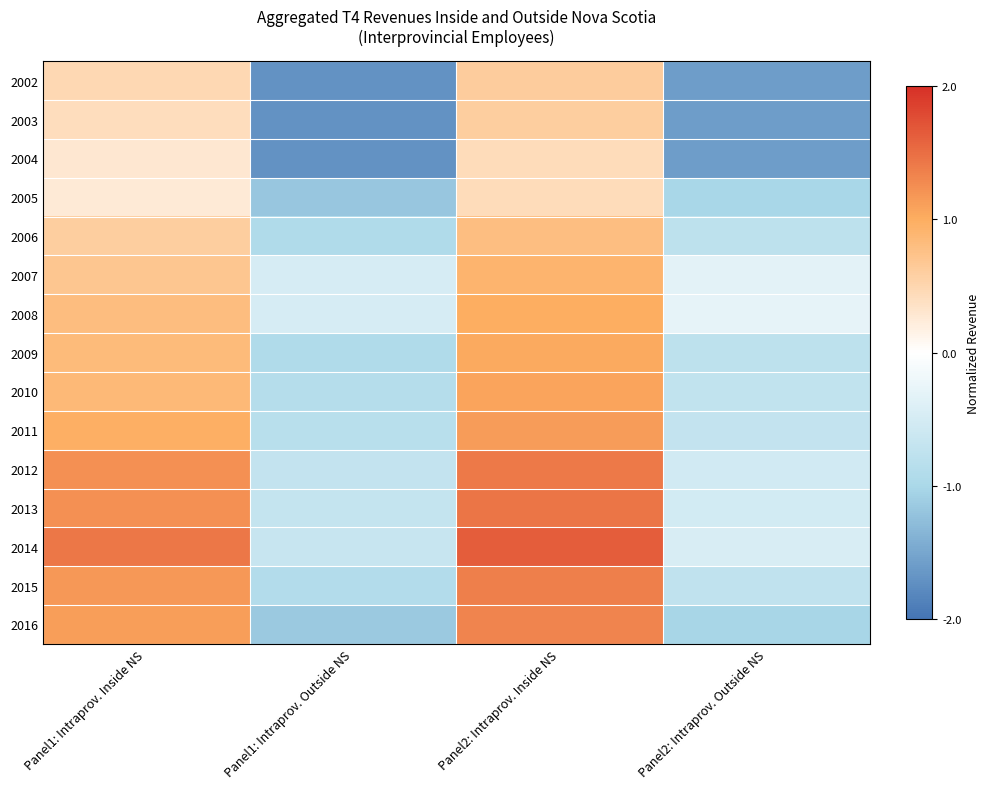

At how many categories does at least one series exceed 0?

2